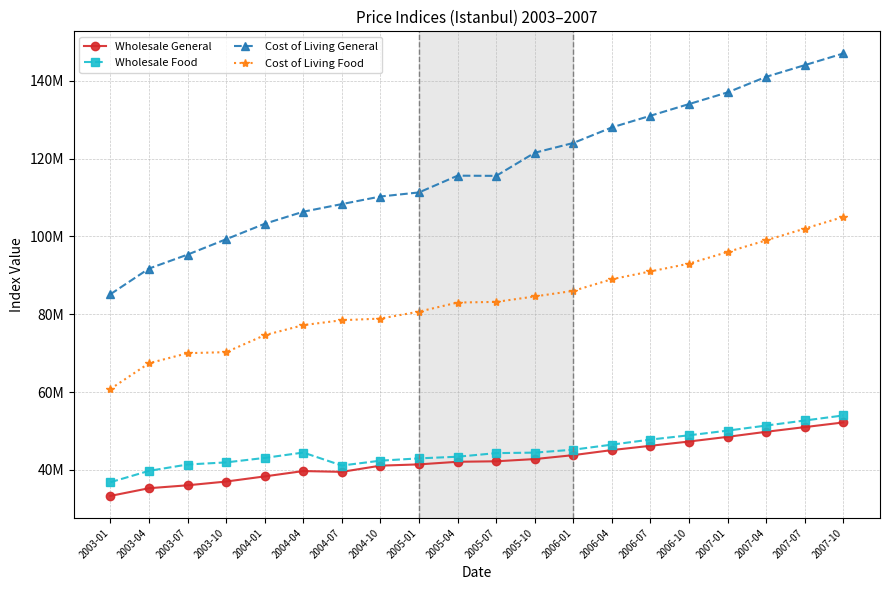

True or false: Cost of Living General has a value of 95320899.9 at 2003-07.

True